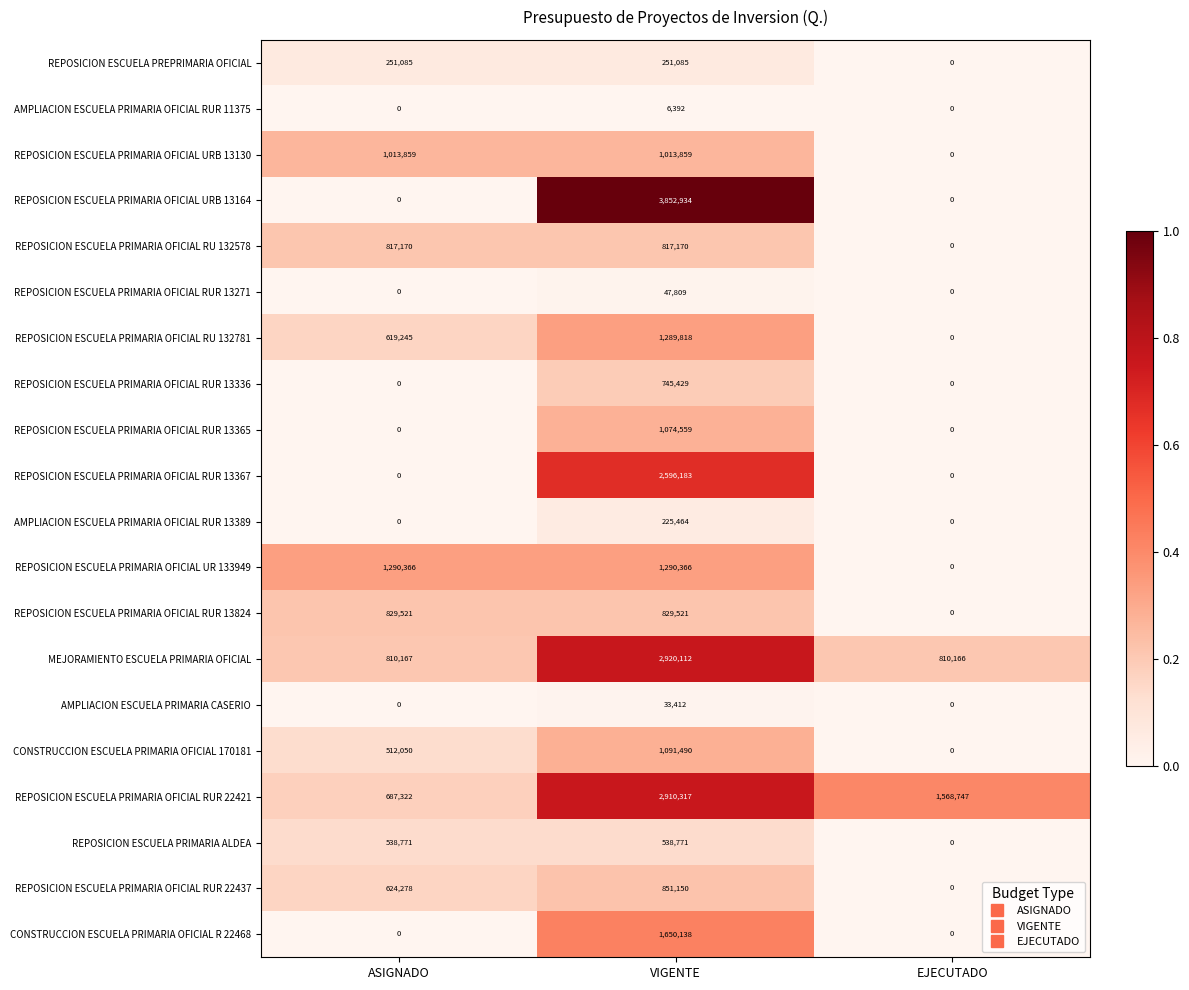

What is the difference between the maximum and minimum values in the REPOSICION ESCUELA PRIMARIA OFICIAL RUR 13336 series?

745429